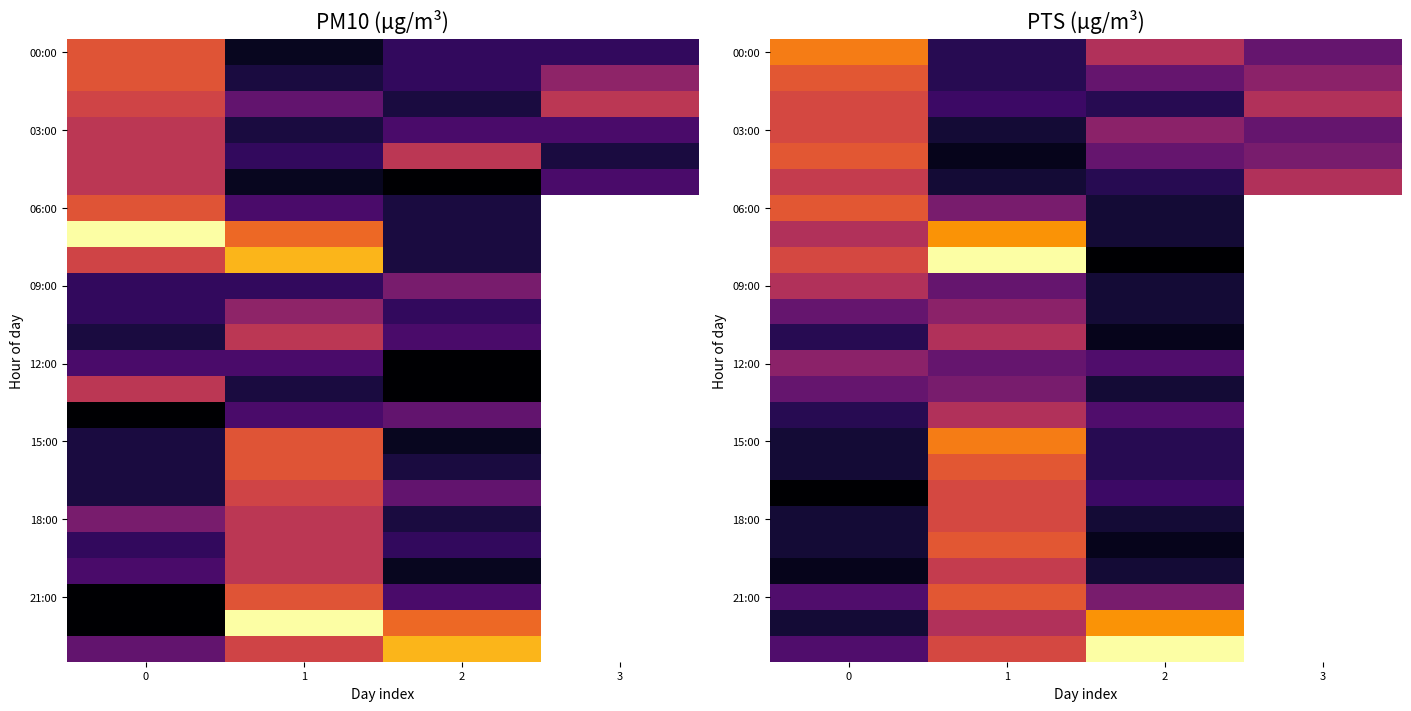

What is the difference between the highest and lowest values at 2?

21.0